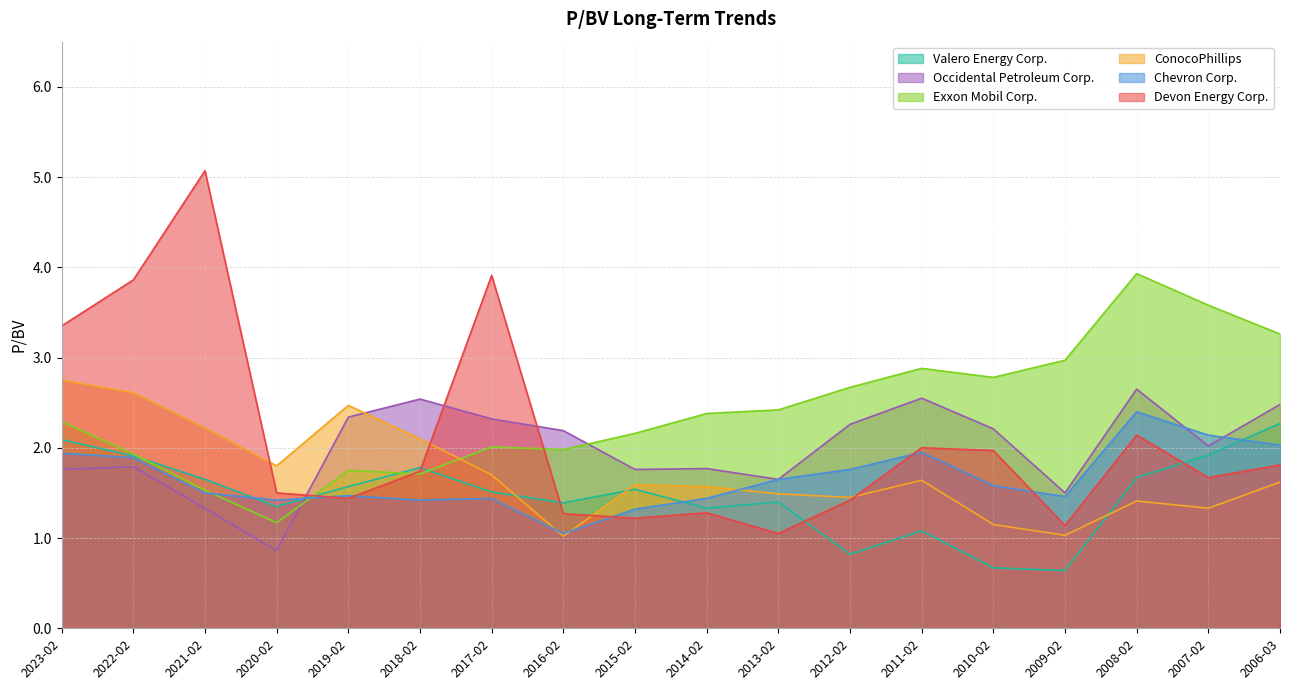

After their last crossing, which series has the higher values: Chevron Corp. or ConocoPhillips?

Chevron Corp.